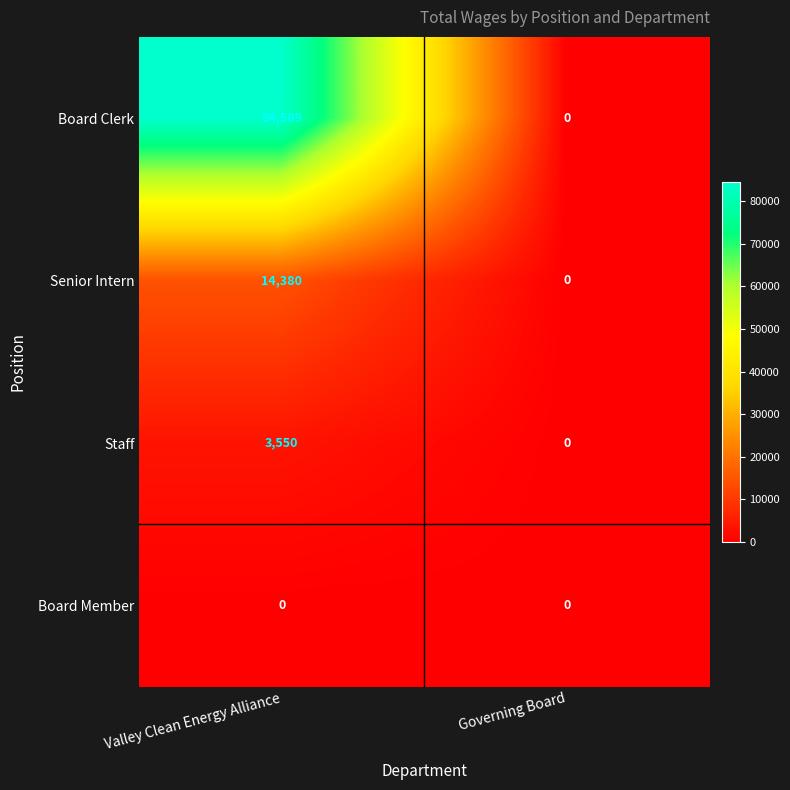

Reading left to right, extract all data points from this chart.

Board Clerk: 84589	0
Senior Intern: 14380	0
Staff: 3550	0
Board Member: 0	0